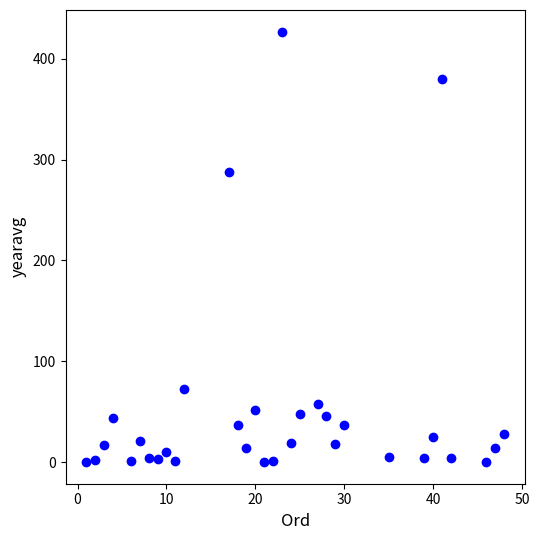

What is the range of X values (max minus min)?

47.0